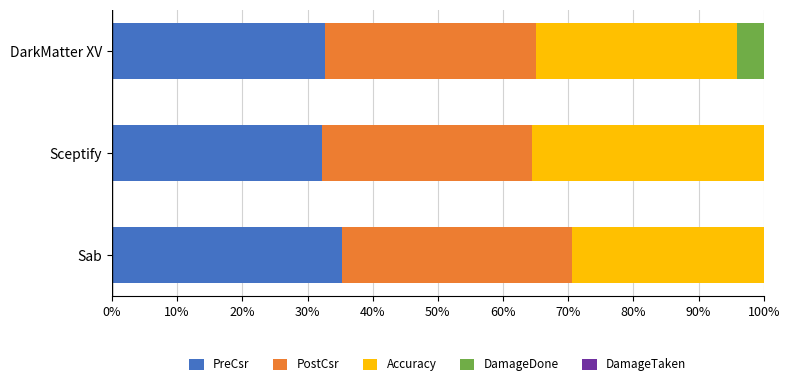

What is the value of the PreCsr bar at the 2nd from the left?

32.2